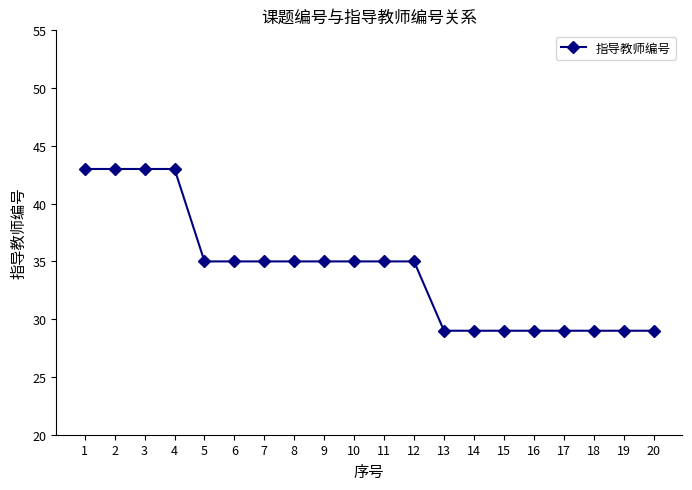

Approximately how many times larger is the value at 8 compared to 10?

1.0